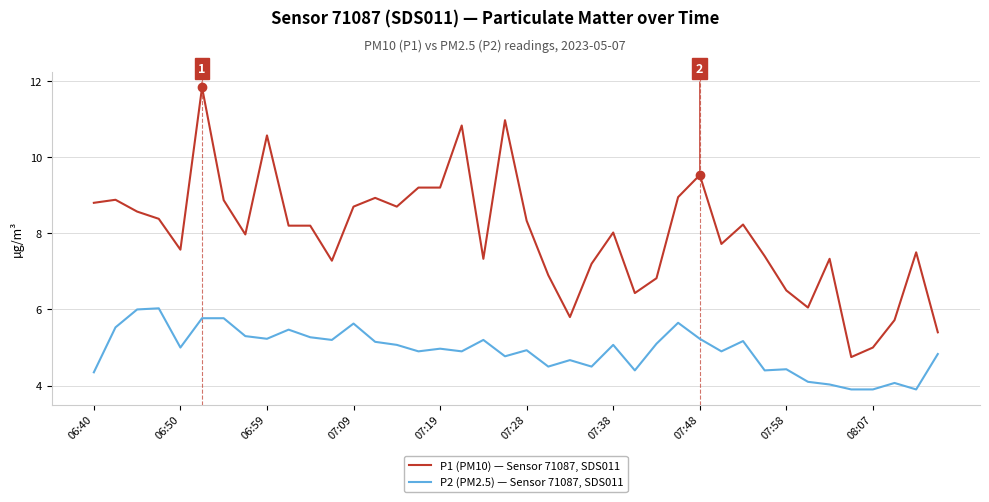

How many lines are shown in the chart?

2